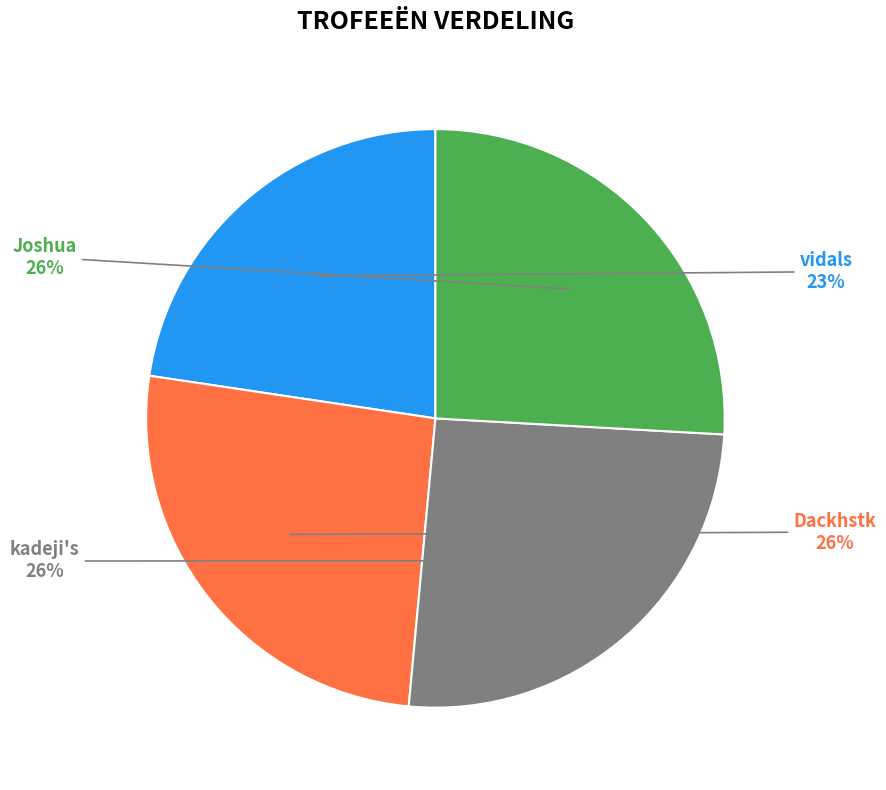

What percentage is the Joshua slice, to the nearest percent?

26%